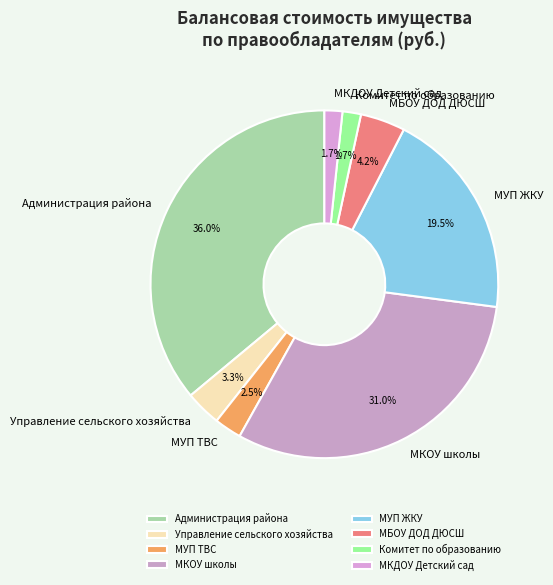

Which slice is the largest?

Администрация района